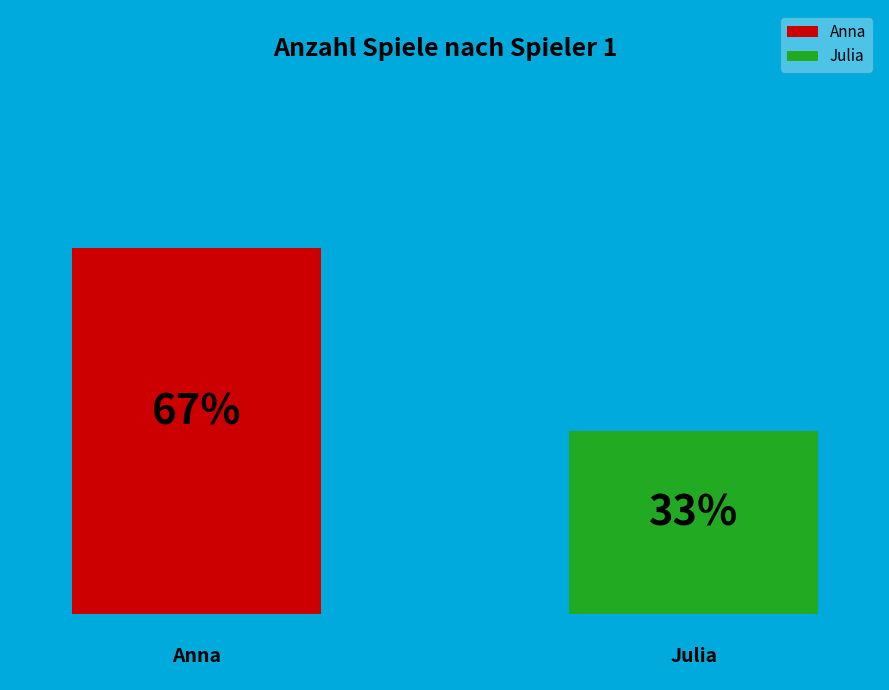

To the nearest percent, what percentage of the pie is Julia?

33%